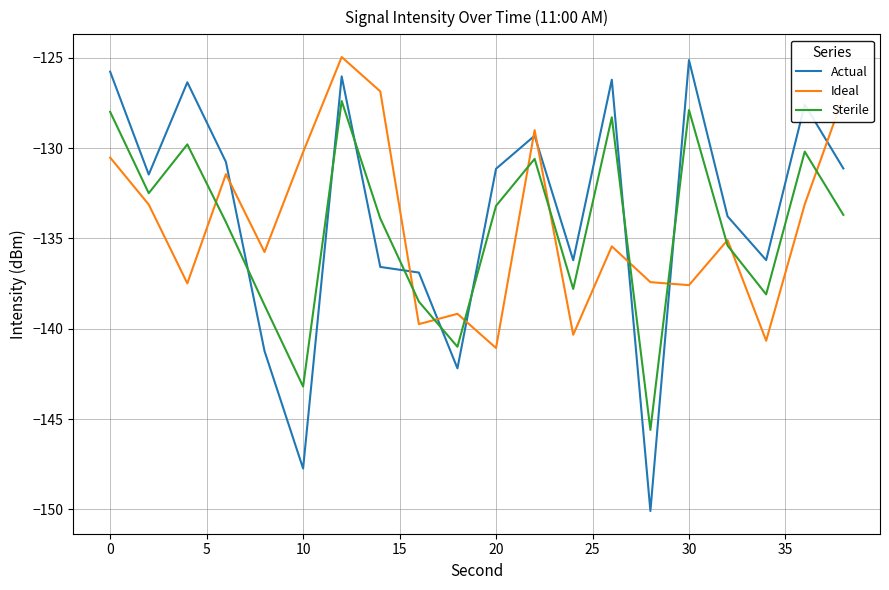

Which series has the largest total across all categories?

Actual